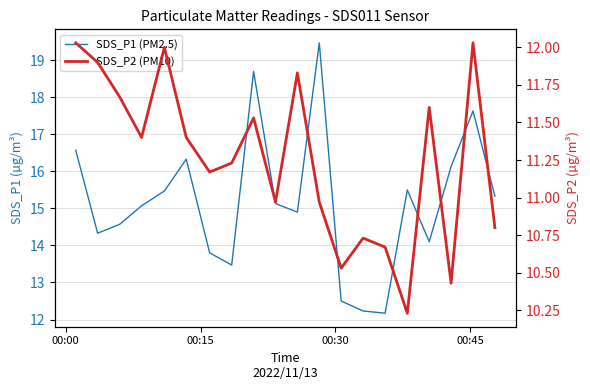

True or false: SDS_P1 (PM2.5) and SDS_P2 (PM10) cross at least once.

False